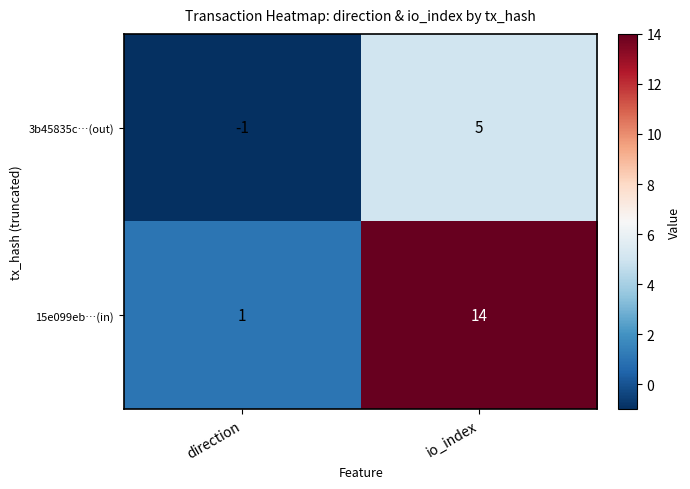

What is the sum of the 15e099eb…(in) values at direction and io_index?

15